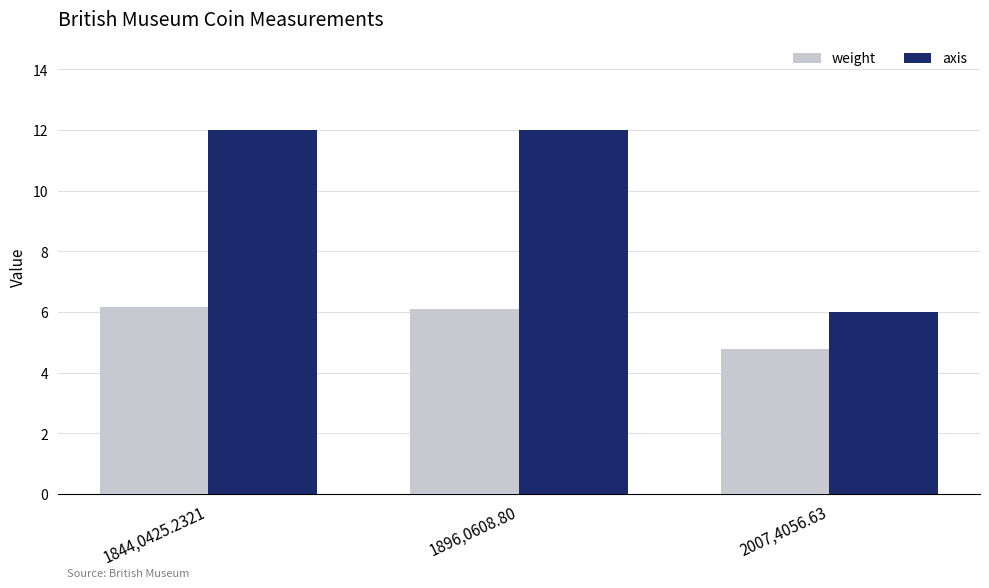

How many data points does each series have?

3